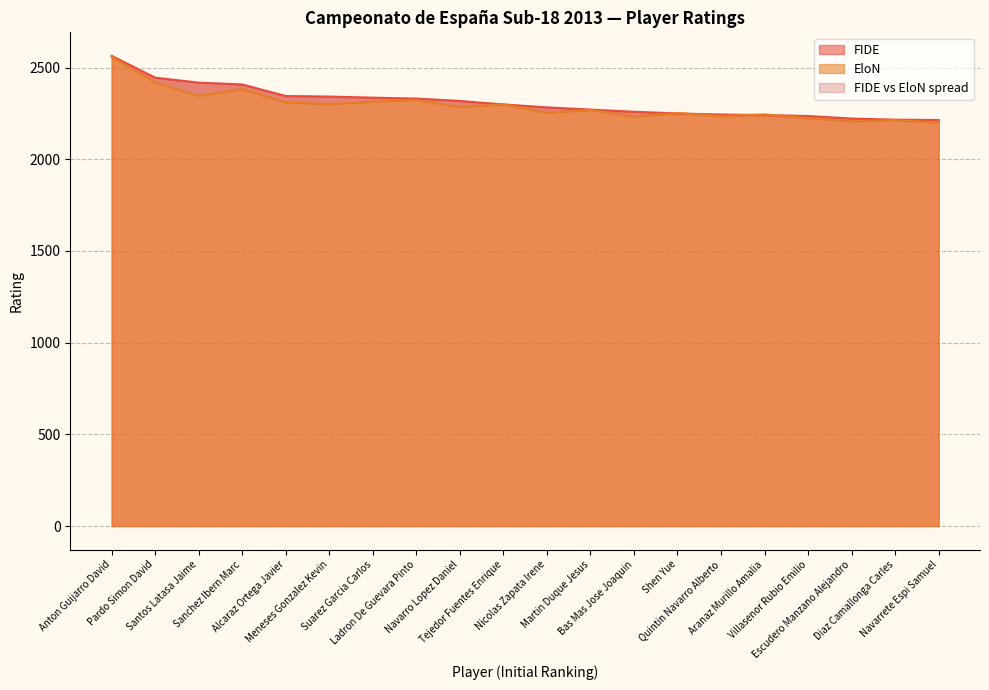

The EloN series shows 2252 at Shen Yue. True or false?

True